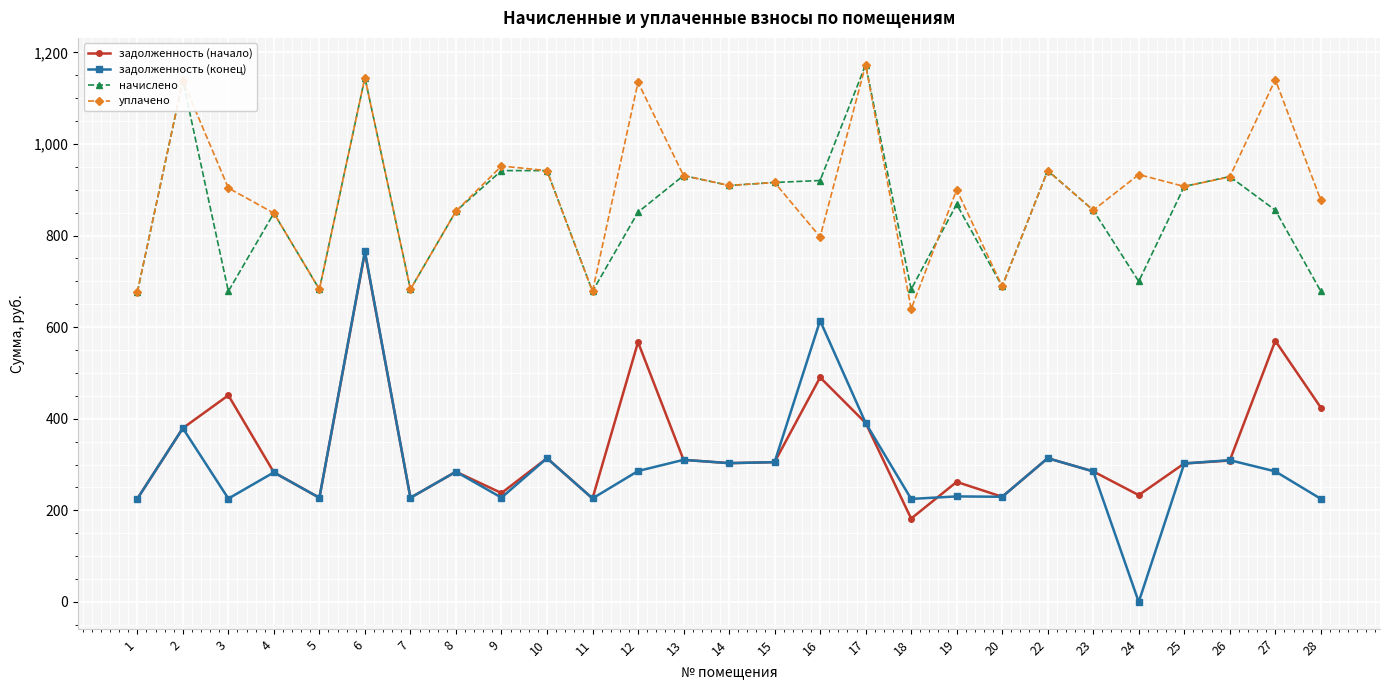

Rank the series at 16 from highest to lowest value.

начислено, уплачено, задолженность (конец), задолженность (начало)